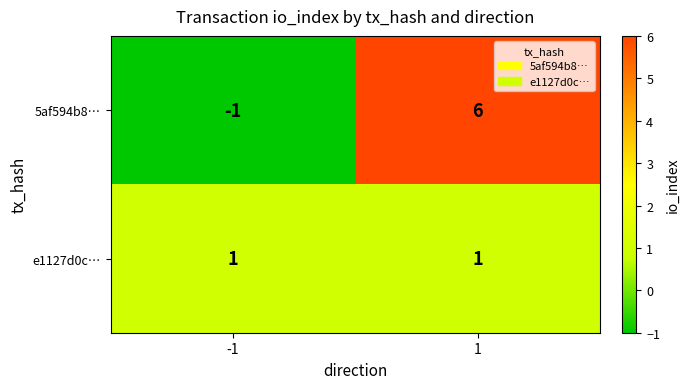

What is the sum of the 5af594b8… values at 1 and -1?

5